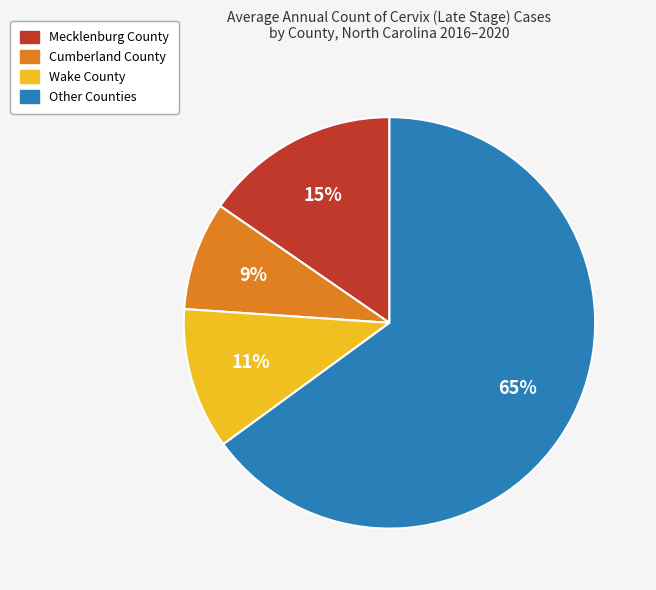

Does any single category account for the majority?

Yes